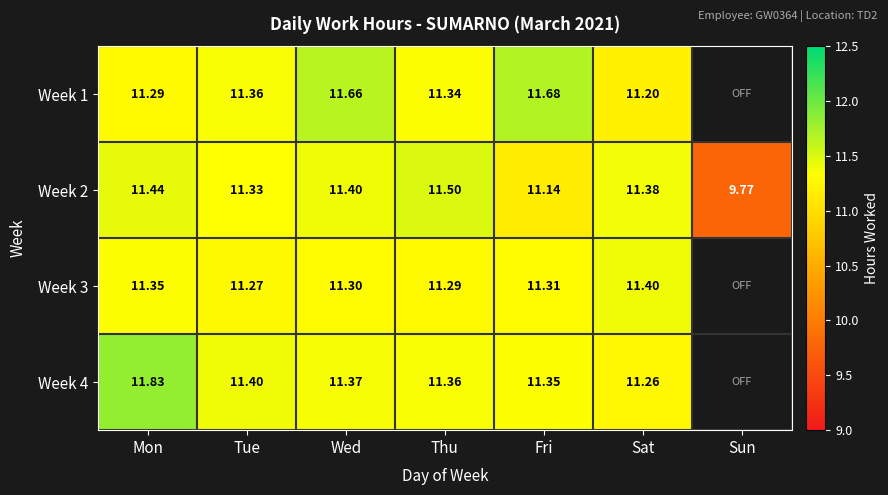

Is the value of Week 2 at Mon greater than the value of Week 3 at Tue?

Yes